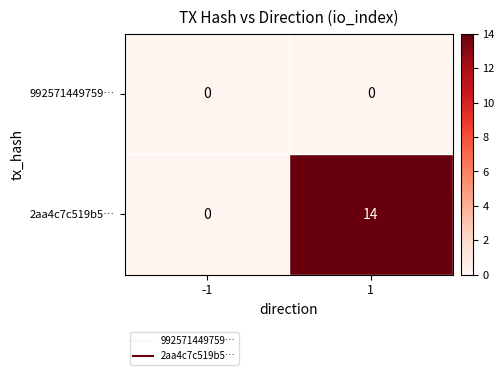

What is the total value across all series at 1?

14